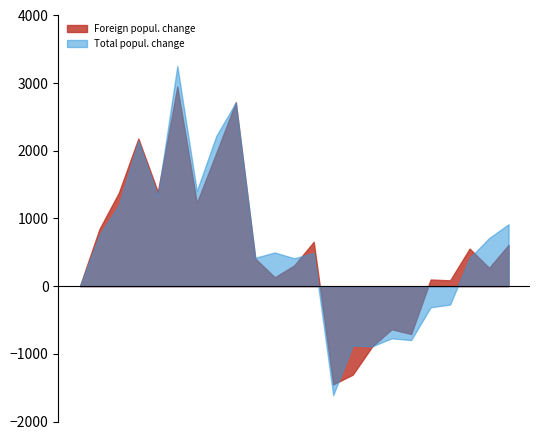

What is the highest value of the Total popul. change series?

3254